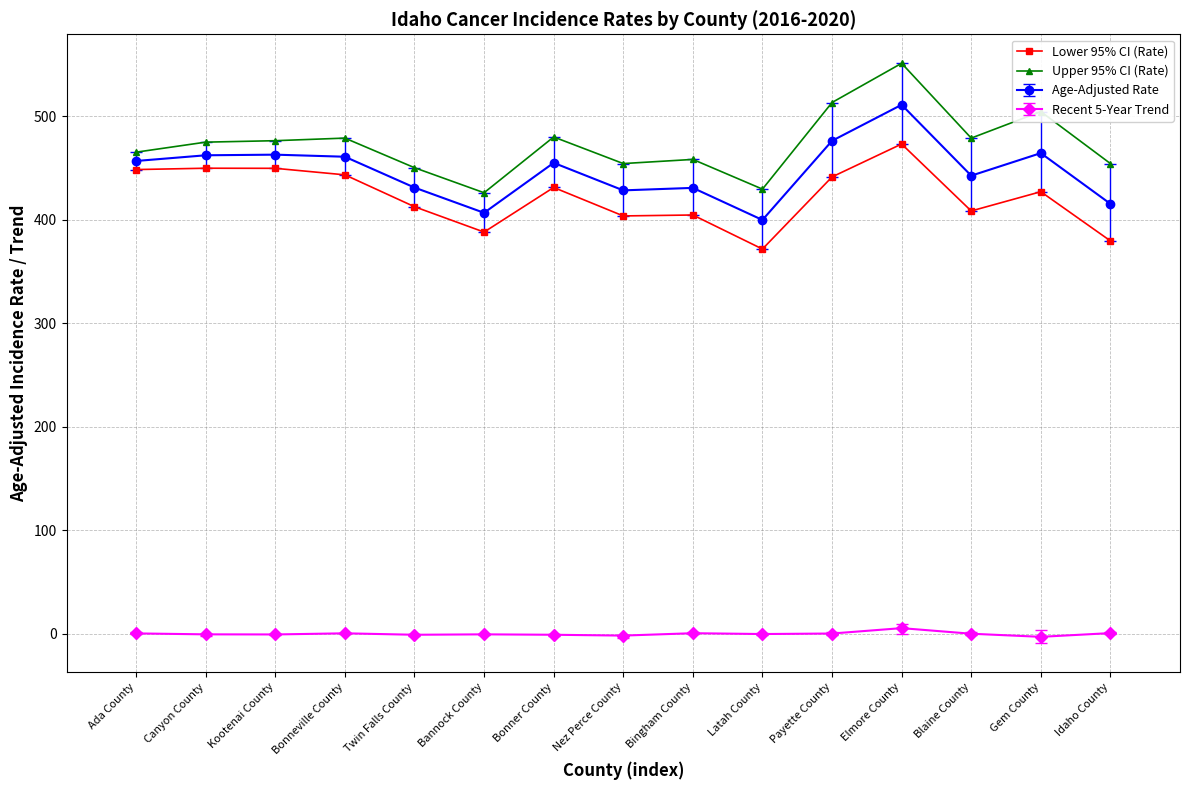

At how many categories does at least one series exceed 372?

15